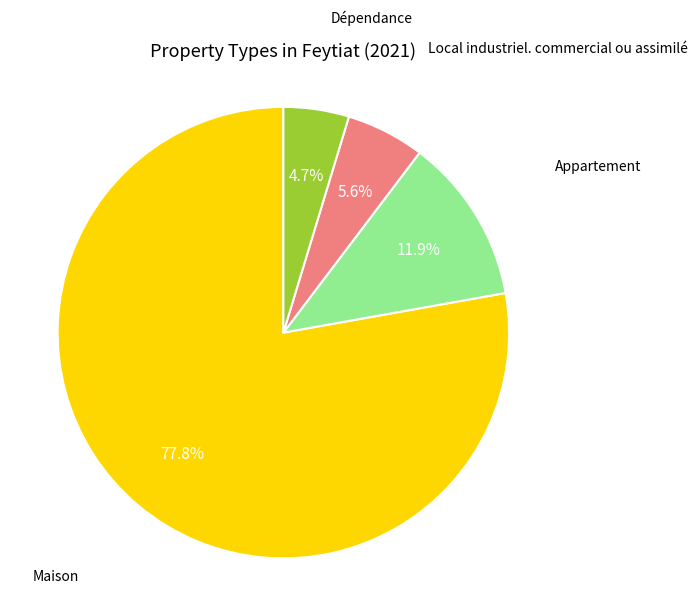

Is there any slice that represents more than half of the pie?

Yes